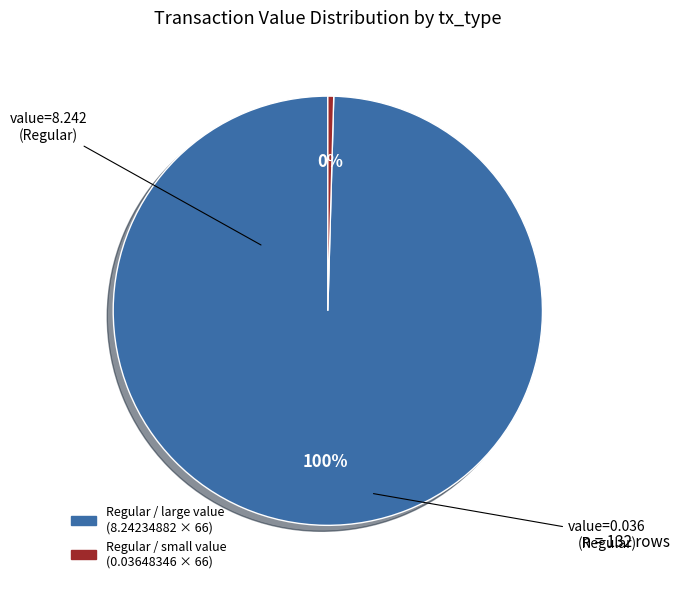

Does any single category account for the majority?

Yes